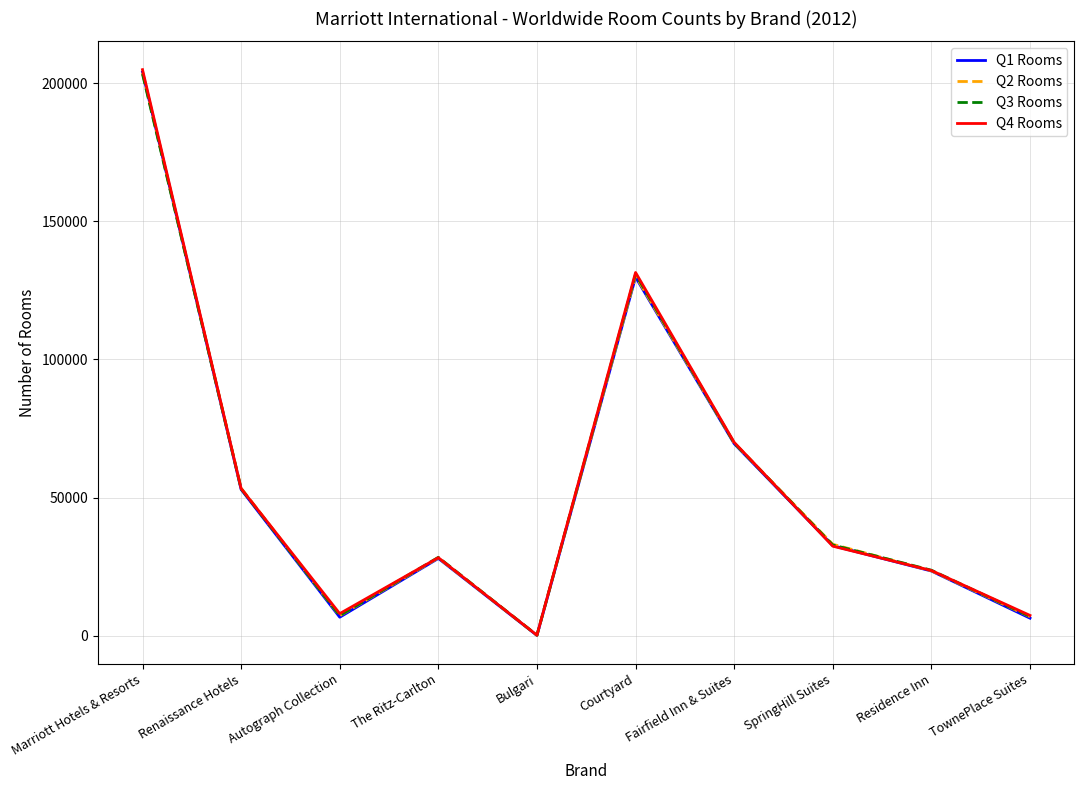

Which series has the widest spread of values?

Q4 Rooms